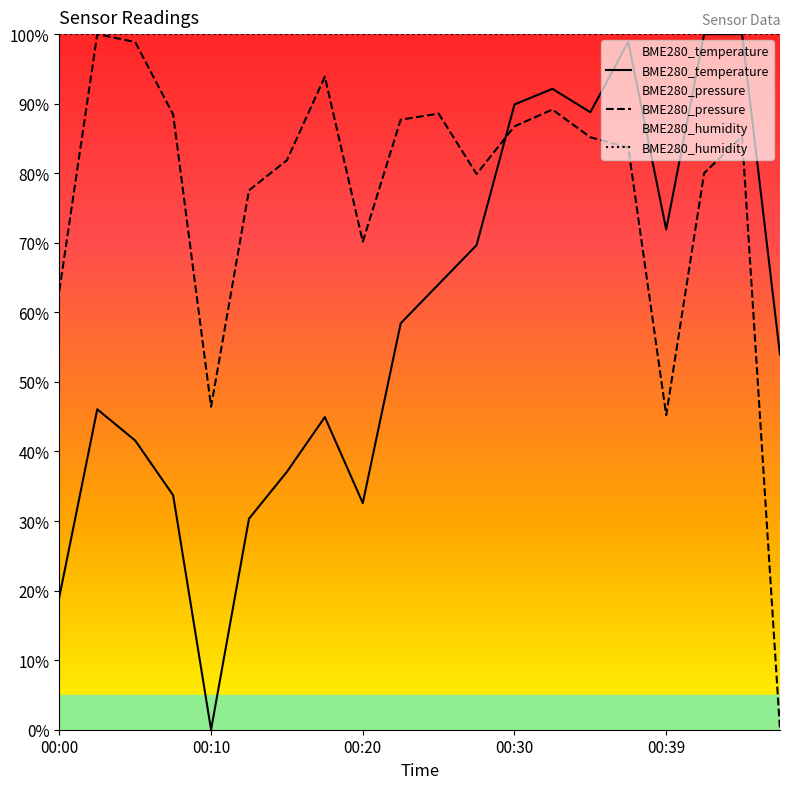

True or false: BME280_humidity and BME280_pressure intersect in this chart.

False